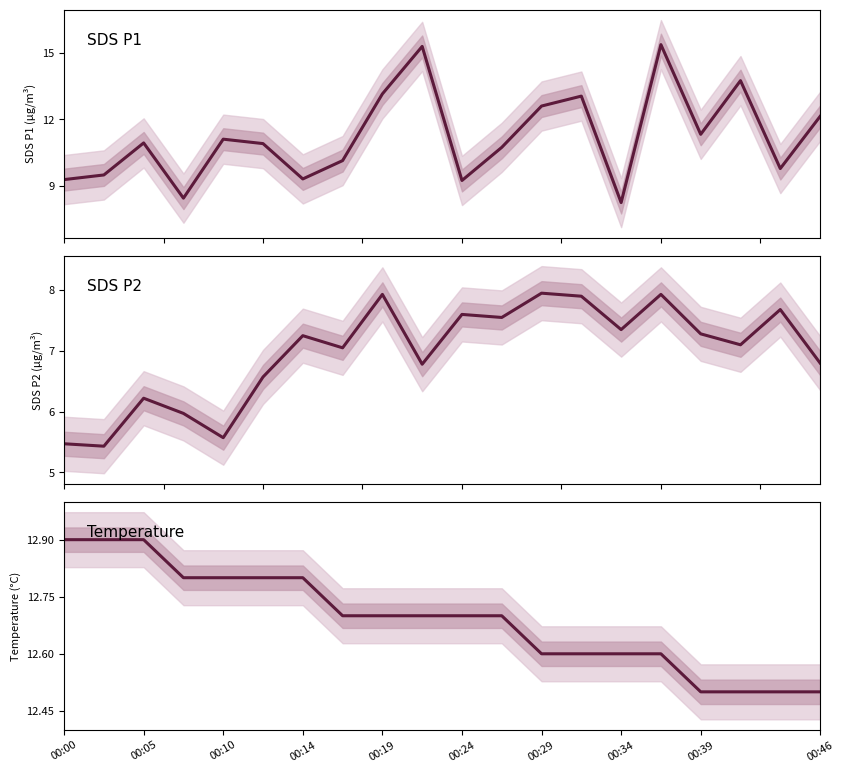

How many lines are shown in the chart?

3